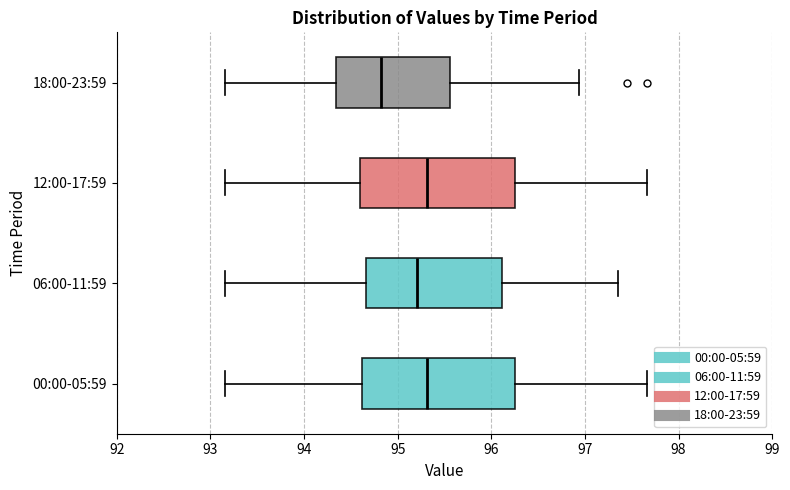

Where does the left whisker of the box for 12:00-17:59 end on the x-axis? The values are not printed on the chart, so give them approximately, as read against the axis.

93.2